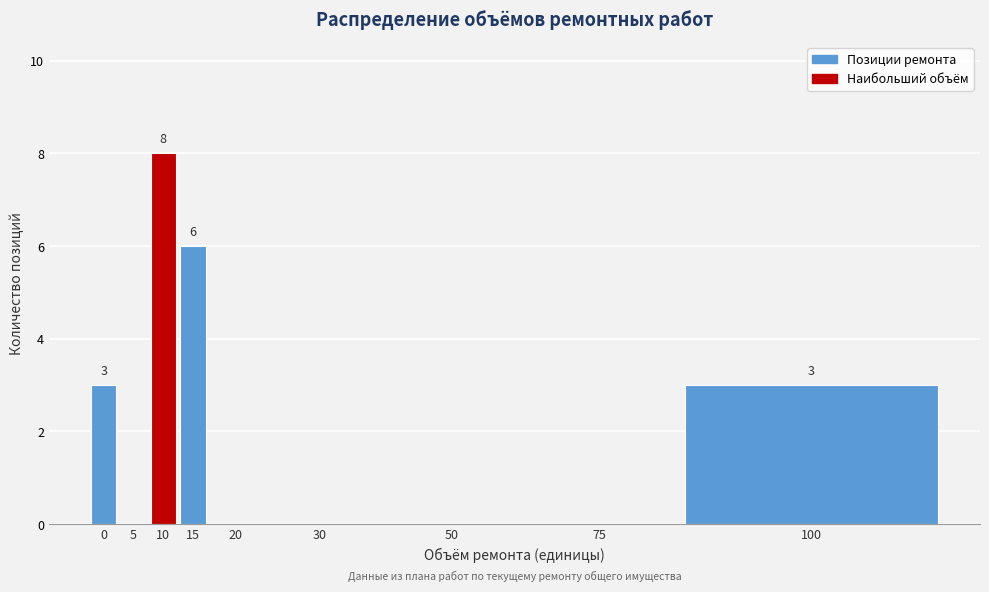

Reading left to right, list all the values displayed in this chart.

0=3	5=0	10=8	15=6	20=0	30=0	50=0	75=0	100=3